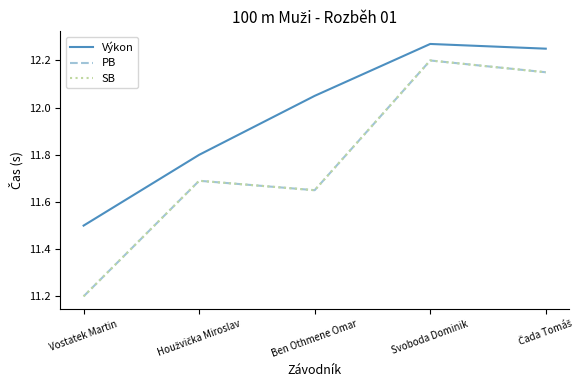

Is this an area chart (filled region under the line)?

No